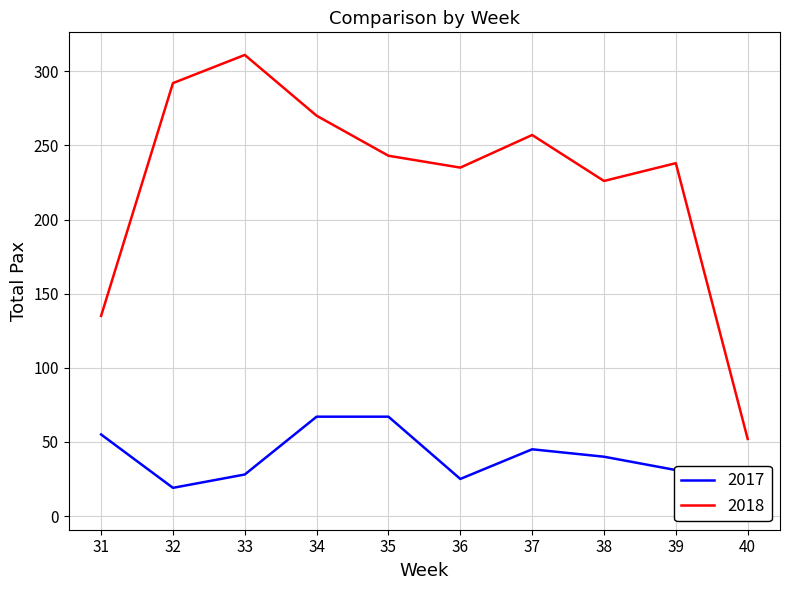

Reading left to right, transcribe all the data shown in this chart.

2017: 55	19	28	67	67	25	45	40	31	6
2018: 135	292	311	270	243	235	257	226	238	52